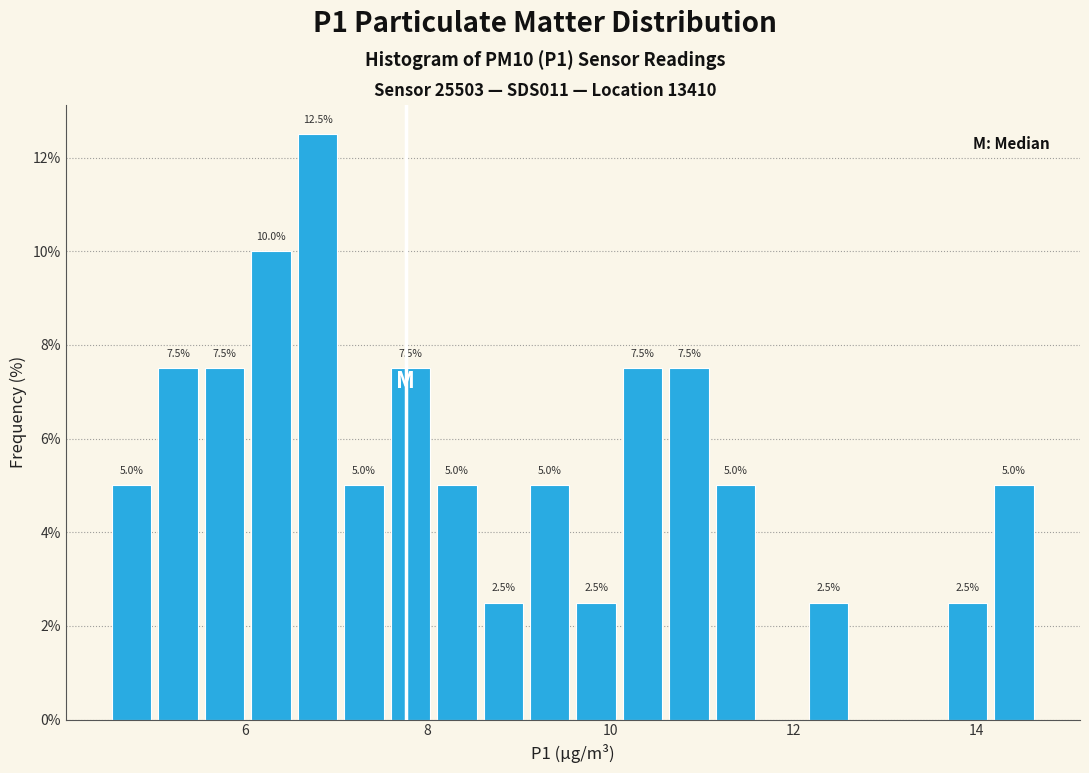

Around what value on the x-axis is the tallest bar? Give the approximate position of its centre, as read against the axis.

6.8